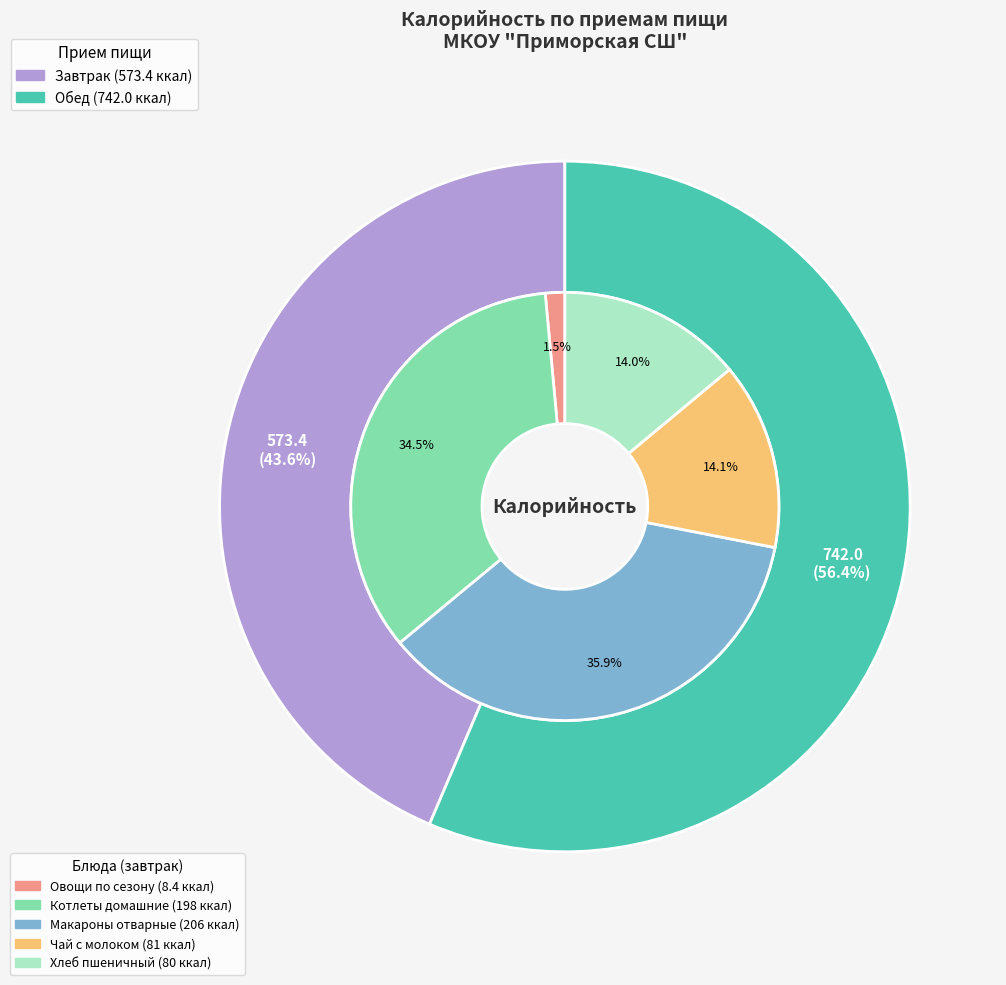

Which slice is the largest?

Обед